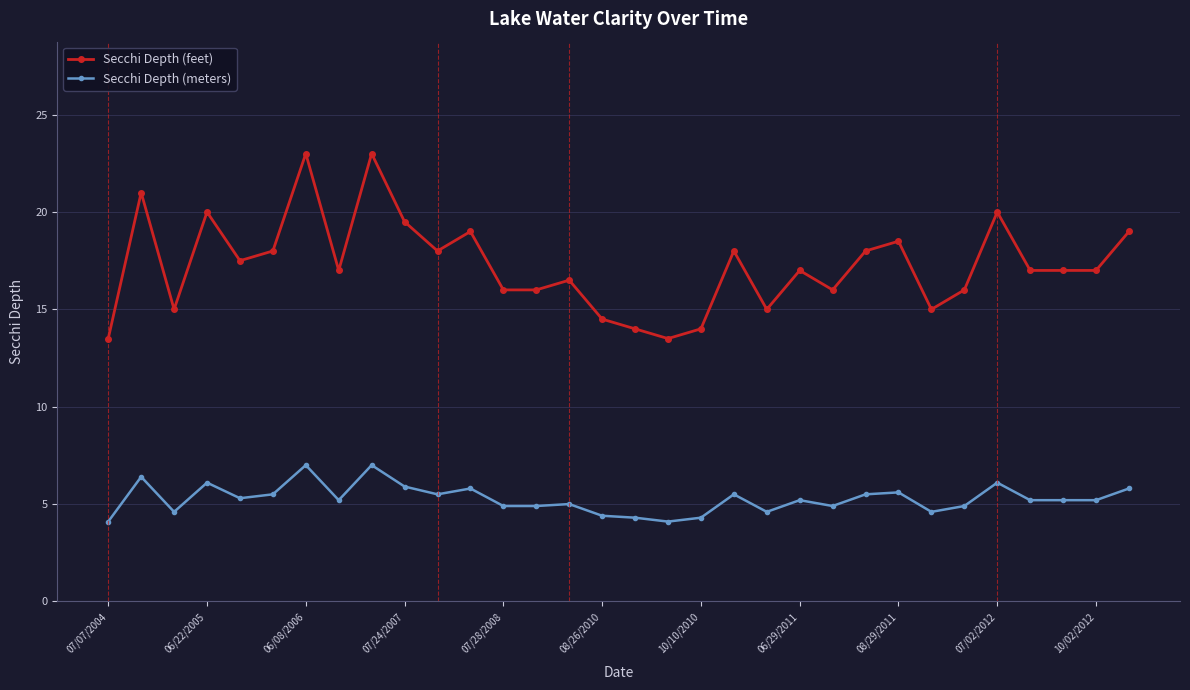

What is the average value of the Secchi Depth (feet) series?

17.3